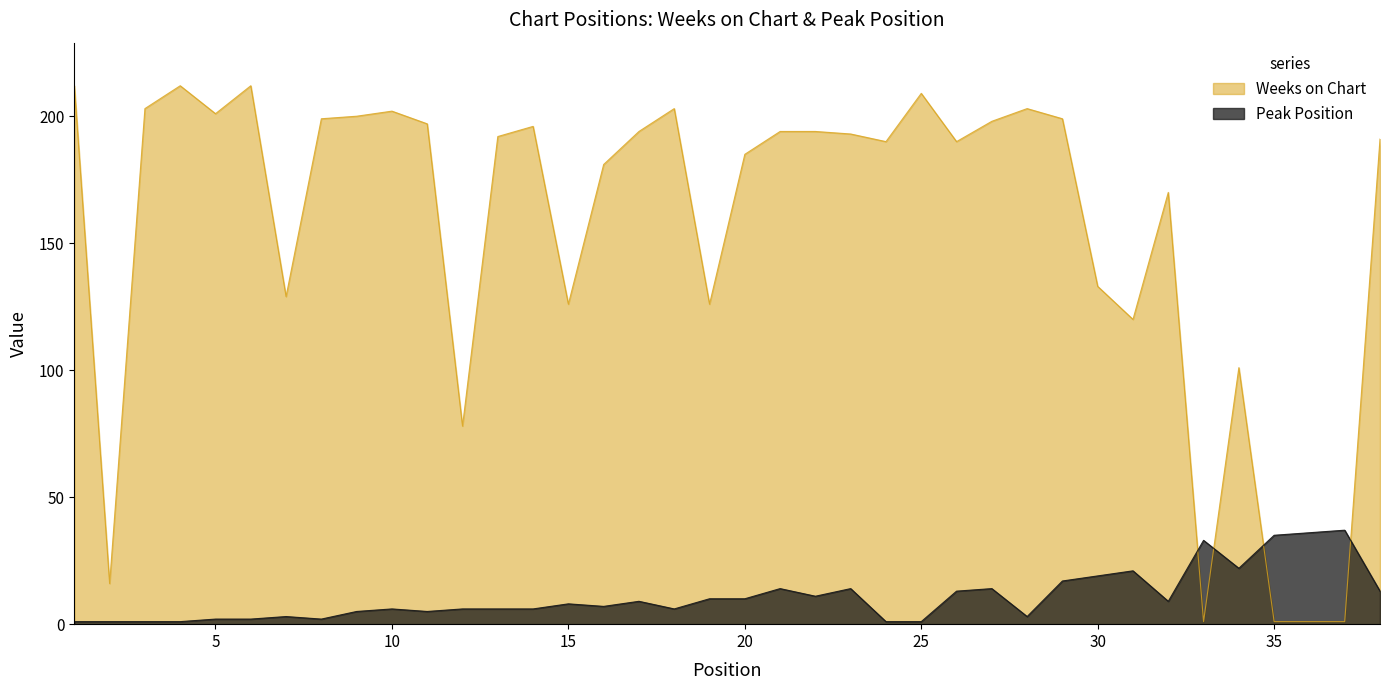

The Peak Position series shows 11 at 15. True or false?

False